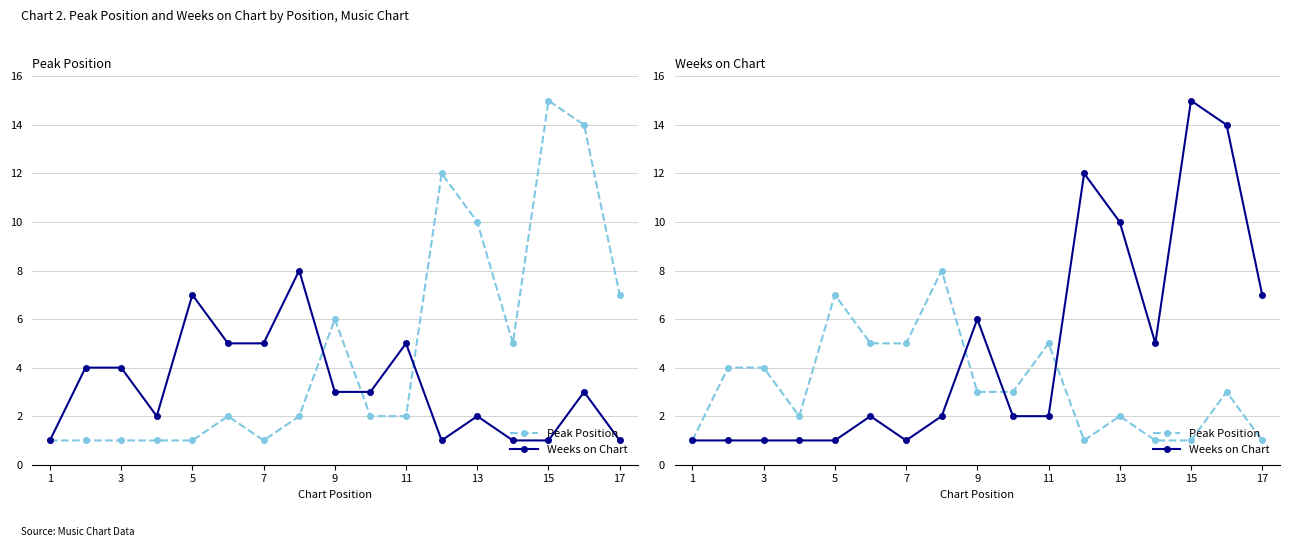

At 5, list the series in order from largest to smallest.

Peak Position, Weeks on Chart